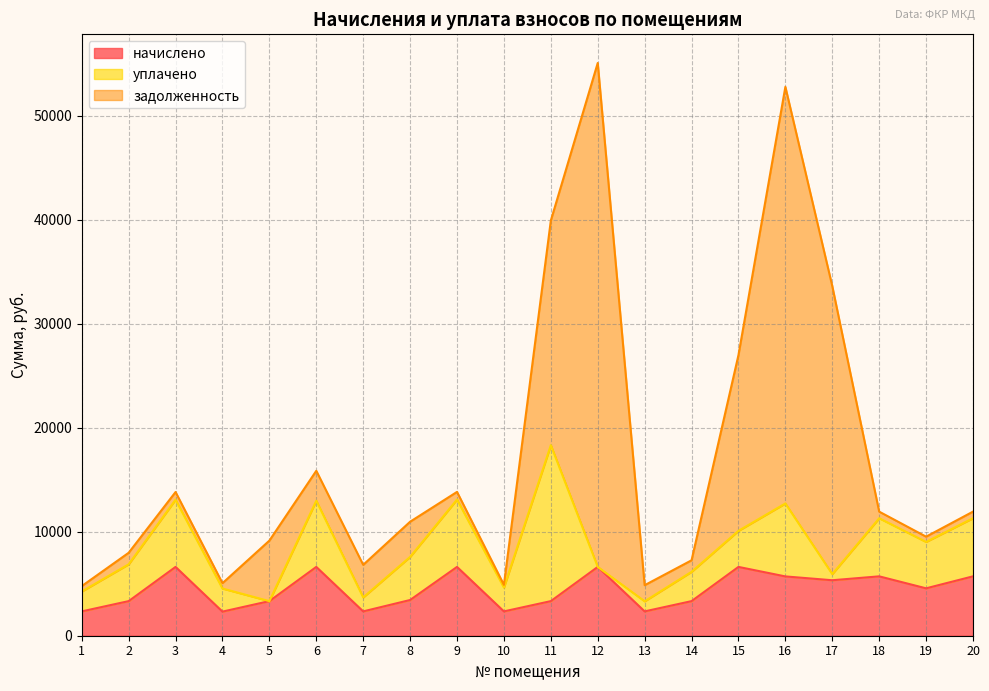

What is the approximate value of задолженность at 18?

634.4